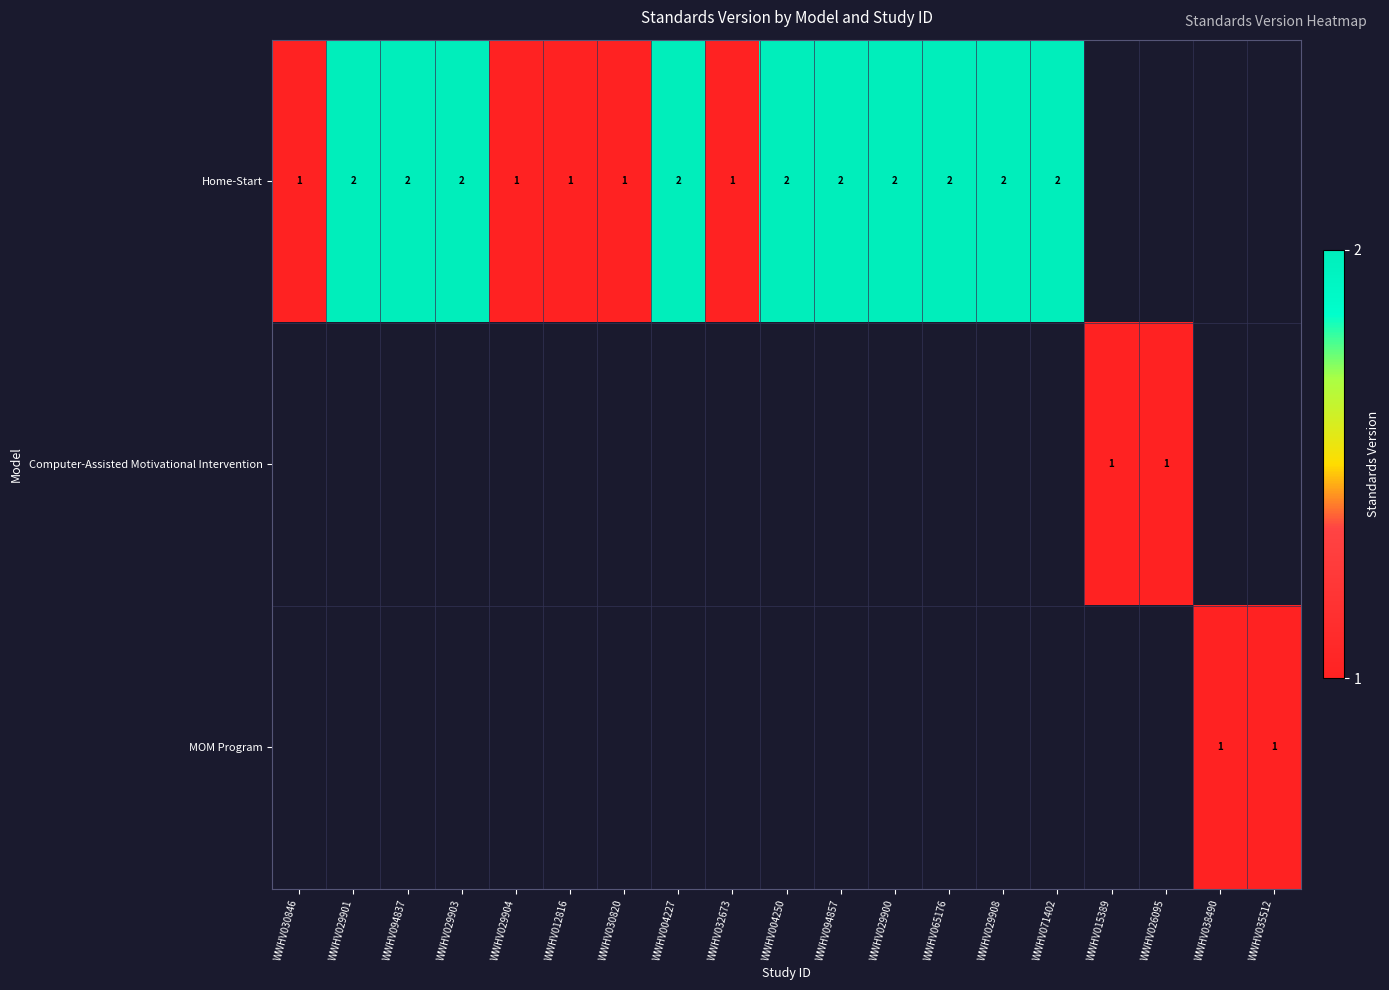

At how many categories does at least one series exceed 1?

10